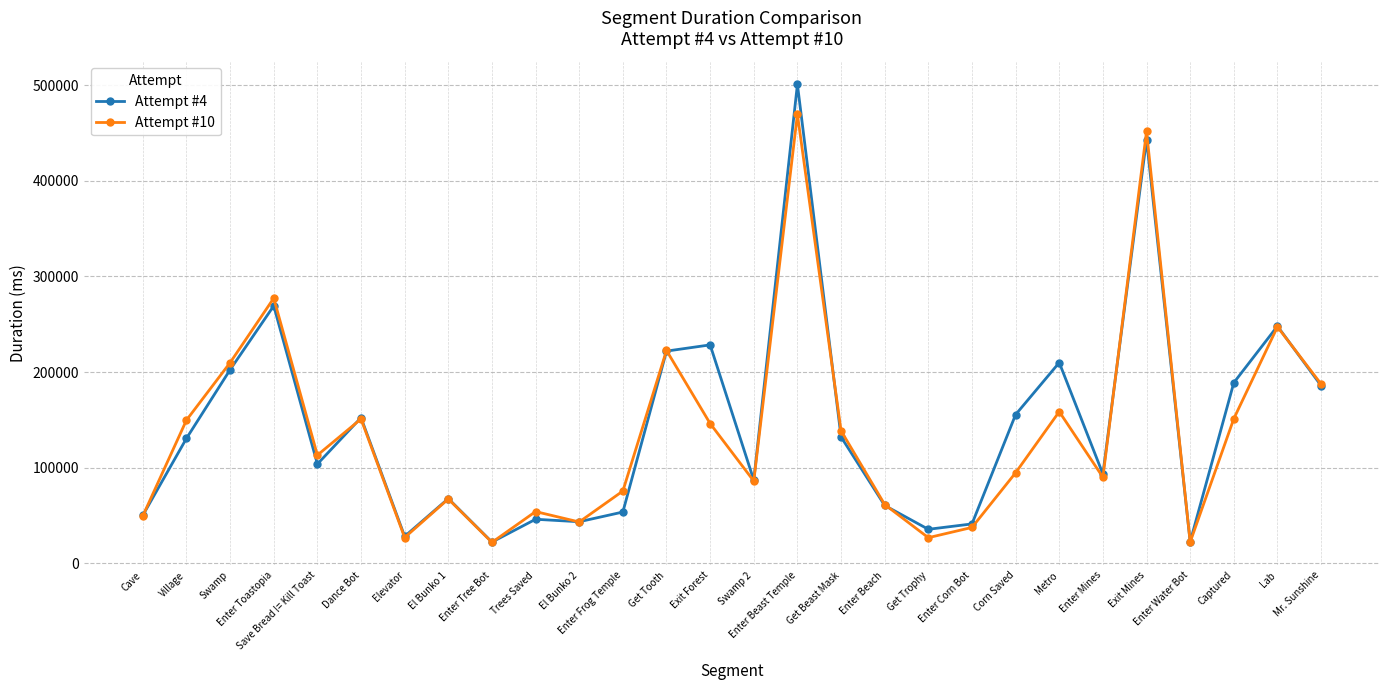

What is the difference between the maximum and minimum values in the Attempt #4 series?

478491